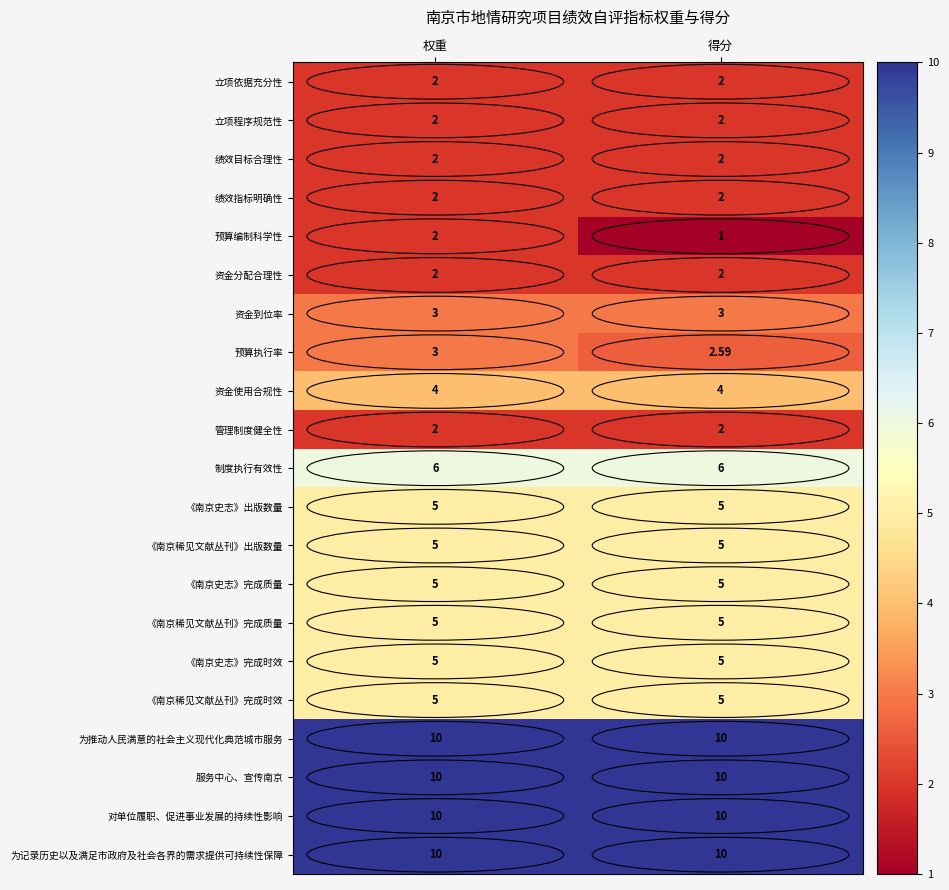

What is the smallest value displayed?

1.0